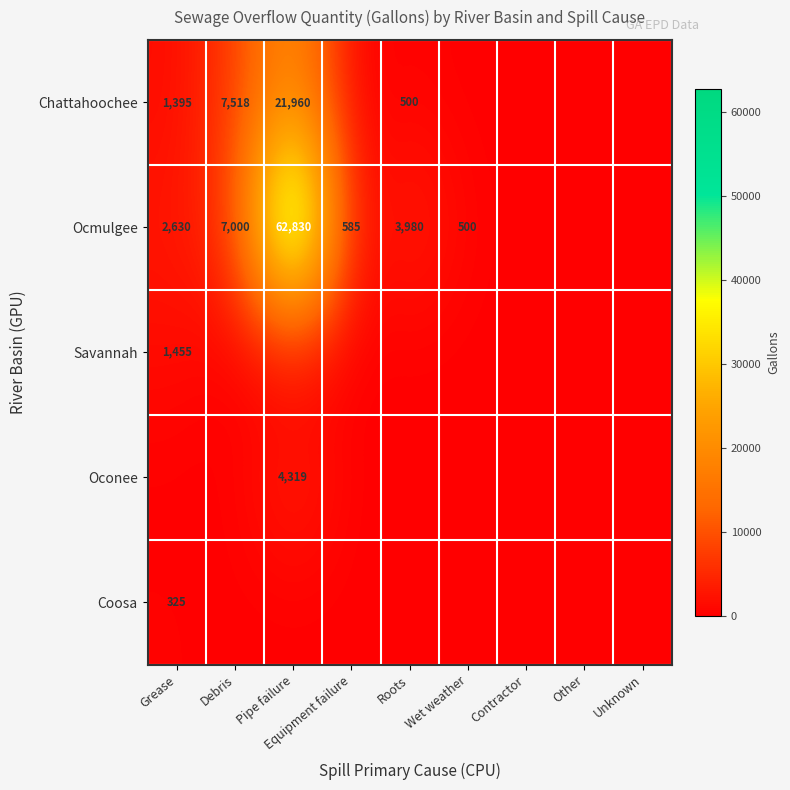

At which category does the chart reach its minimum across all series?

Equipment failure